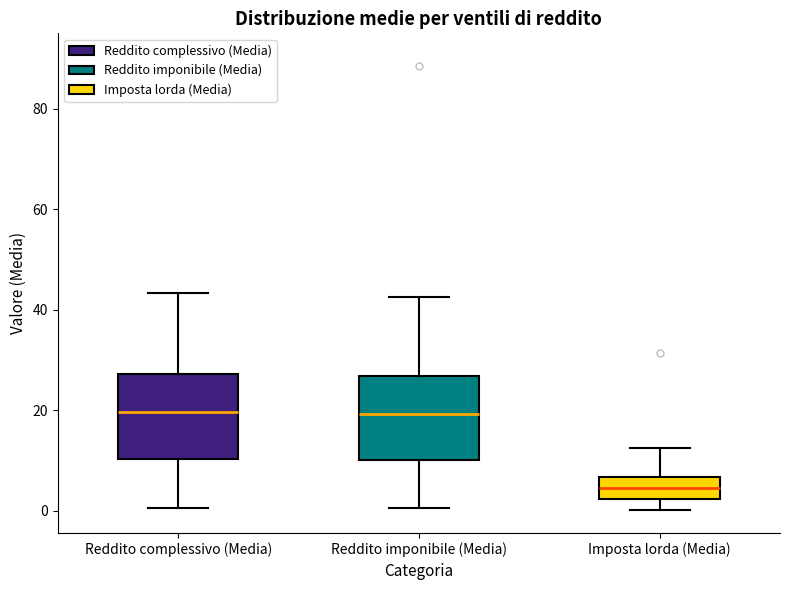

Which box's median line is the lowest?

Imposta lorda (Media)